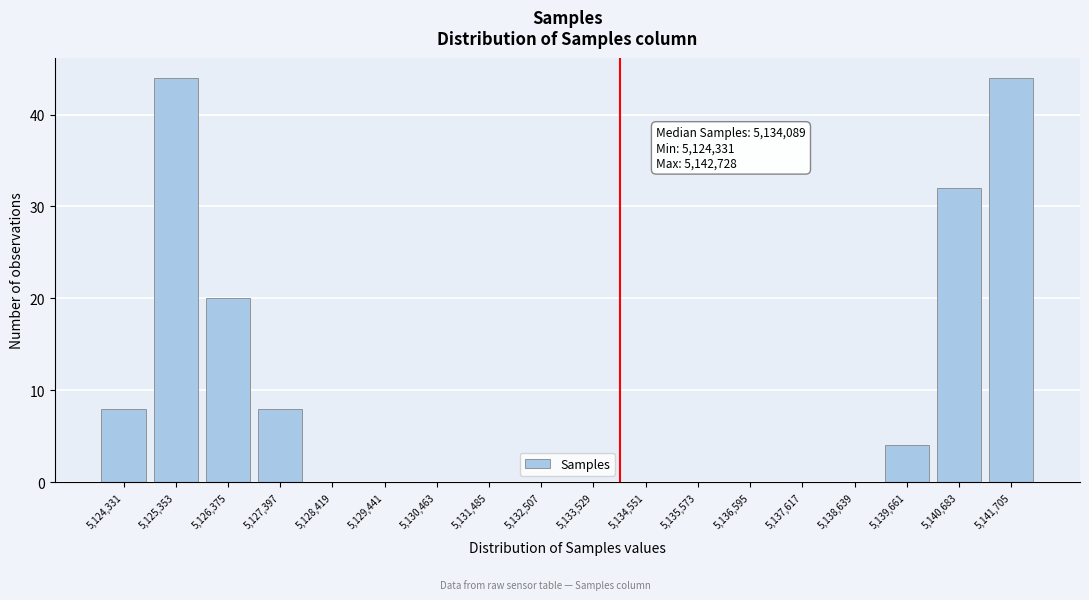

Reading left to right, extract all data points from this chart.

5,124,331=8	5,125,353=44	5,126,375=20	5,127,397=8	5,128,419=0	5,129,441=0	5,130,463=0	5,131,485=0	5,132,507=0	5,133,529=0	5,134,551=0	5,135,573=0	5,136,595=0	5,137,617=0	5,138,639=0	5,139,661=4	5,140,683=32	5,141,705=44